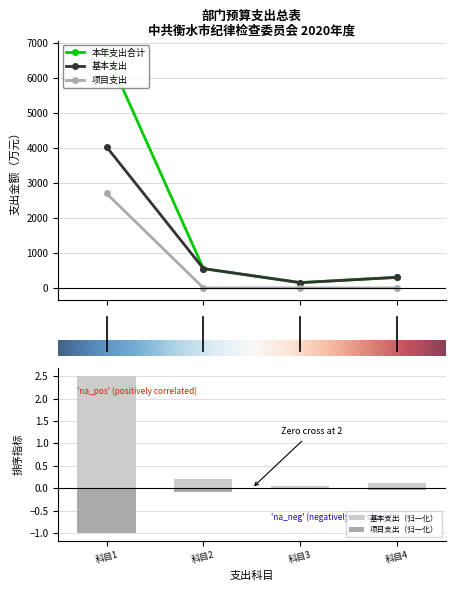

In 基本支出, how many points are lower than both neighbors (excluding endpoints)?

1